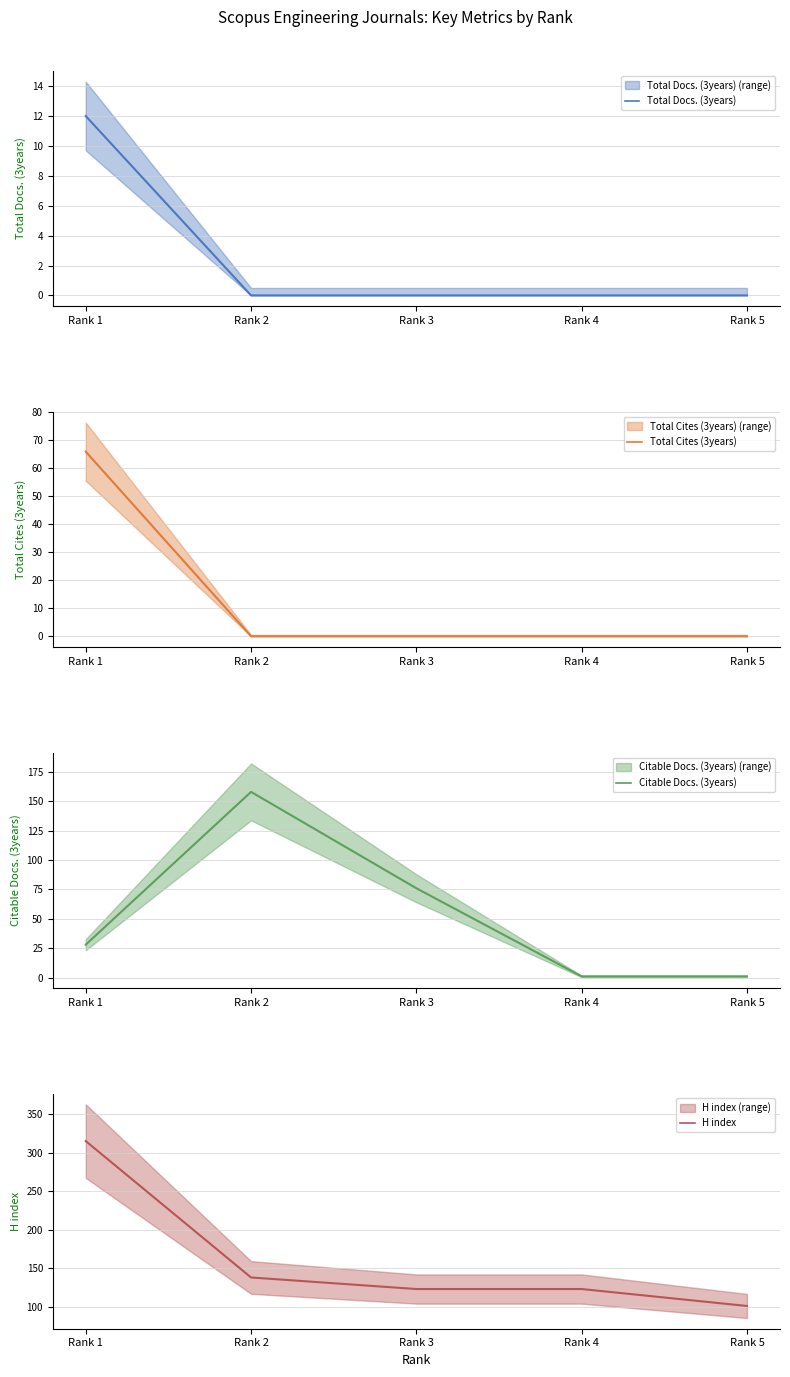

True or false: Total Cites (3years) has a value of 86 at Rank 1.

False